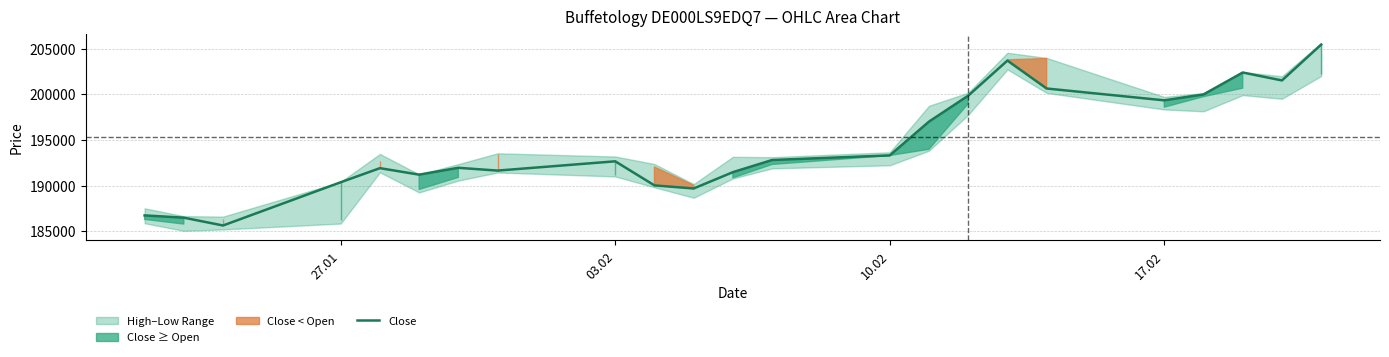

What is the highest value of the Close series?

205456